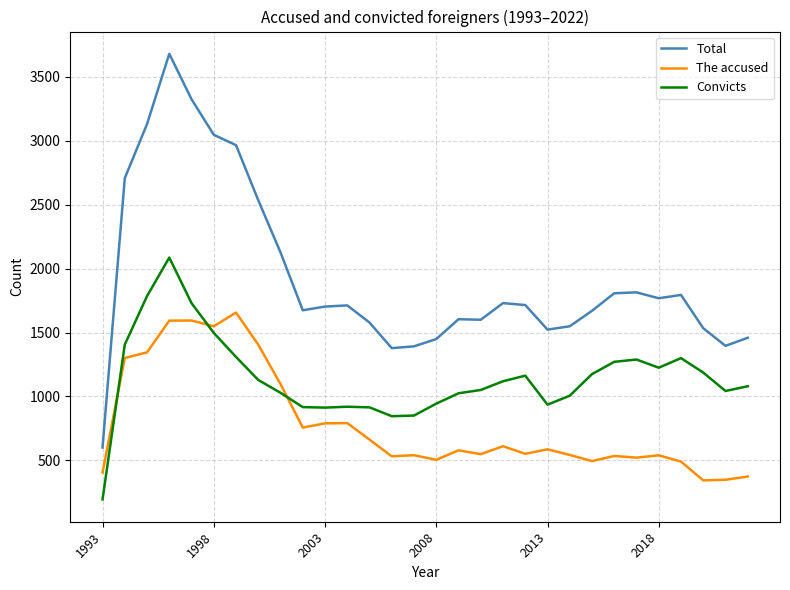

True or false: Convicts and Total cross at least once.

False